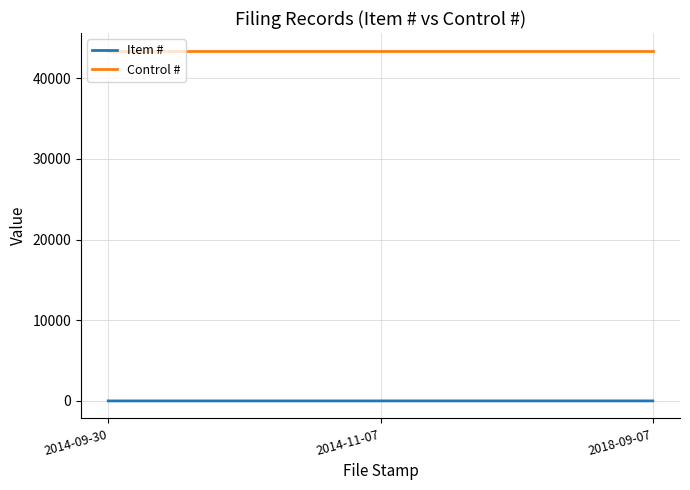

The value of Control # at 2014-11-07 is 43414. True or false?

True